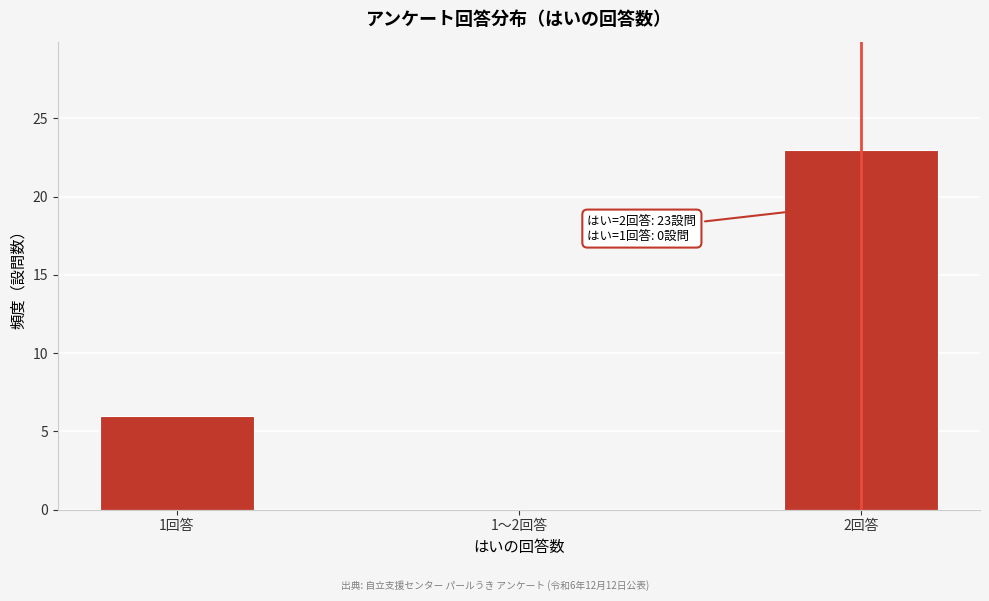

Reading left to right, what are all the values shown in this chart?

1回答=6	1～2回答=0	2回答=23